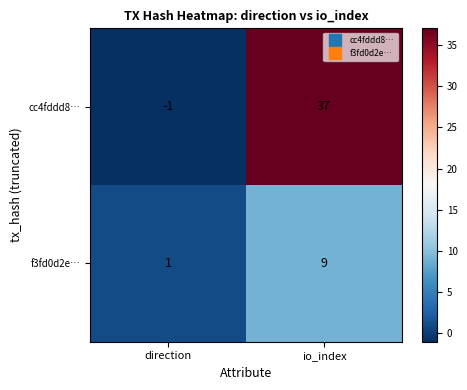

Rank the series by their maximum value, from highest to lowest.

cc4fddd8…, f3fd0d2e…